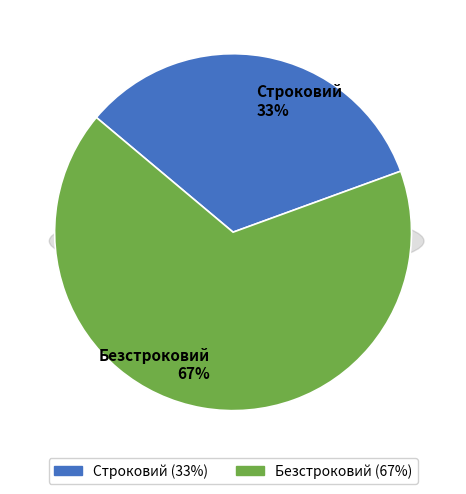

What percentage do Безстроковий and Строковий together represent?

100.0%